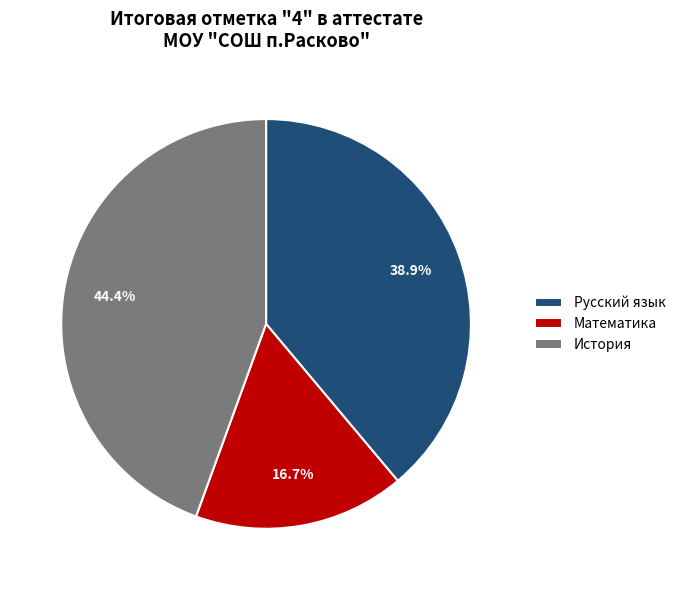

Is История the majority of the pie?

No